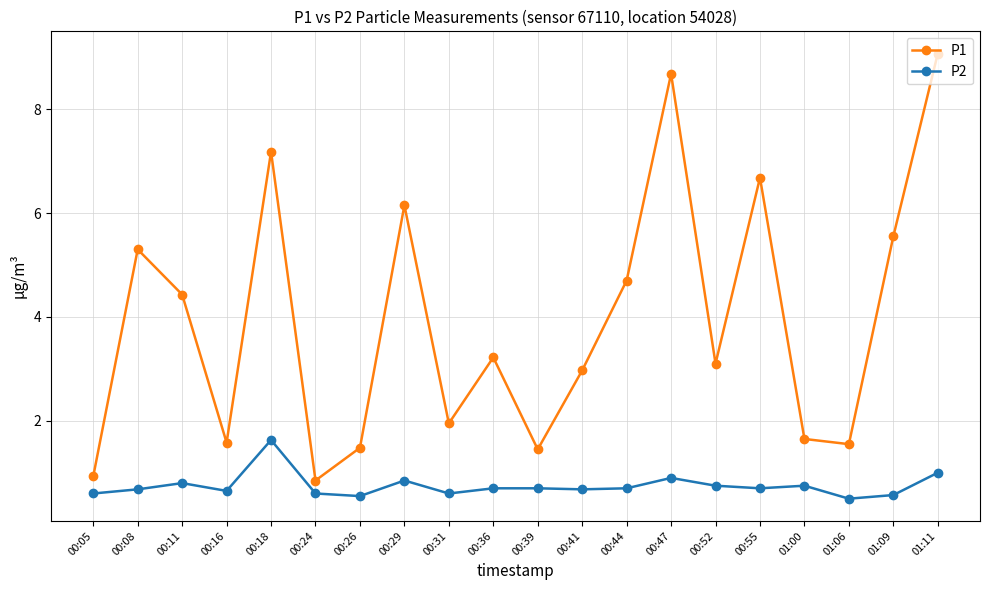

Which series has the widest spread of values?

P1